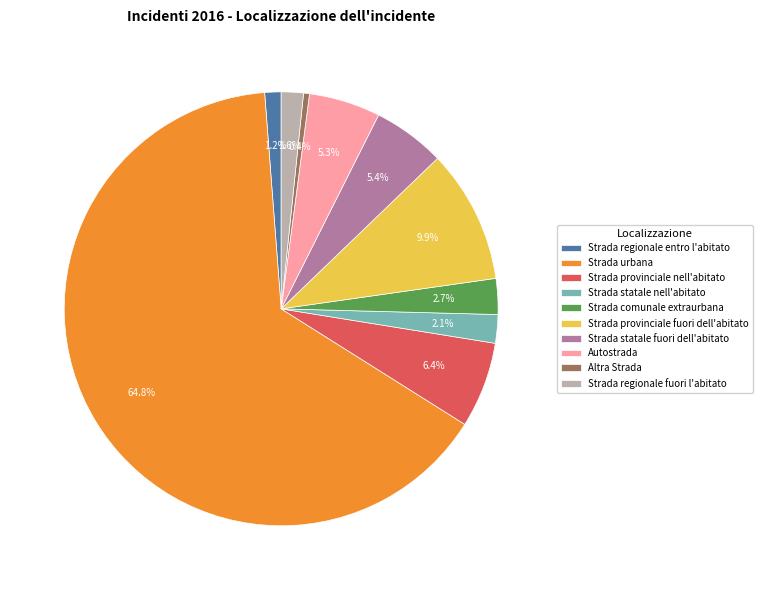

To the nearest percent, what is the combined percentage of Strada statale nell'abitato and Strada comunale extraurbana?

5%